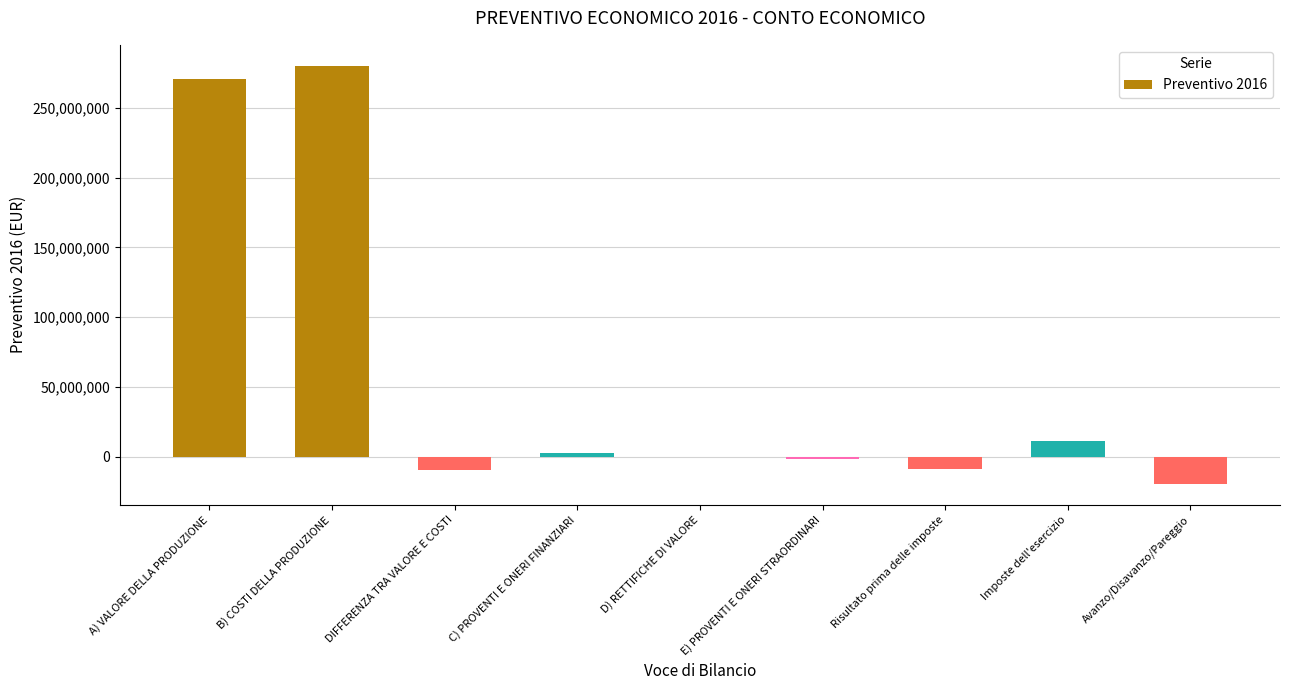

What is the sum of all values?

524994896